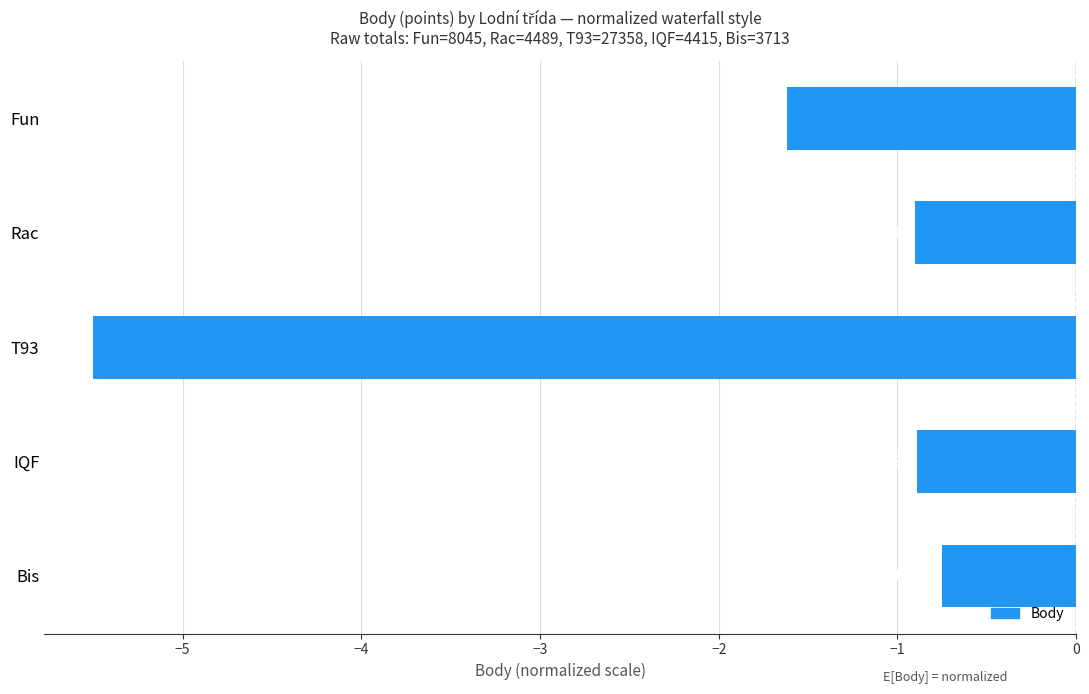

List the labels in order of value, smallest first.

T93, Fun, Rac, IQF, Bis